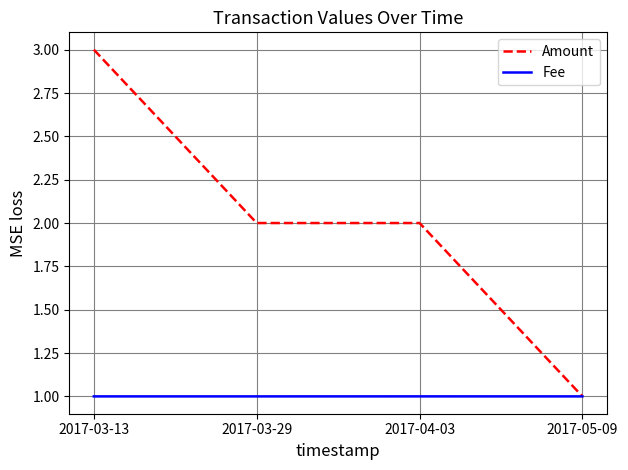

Rank the series by their maximum value, from highest to lowest.

Amount, Fee